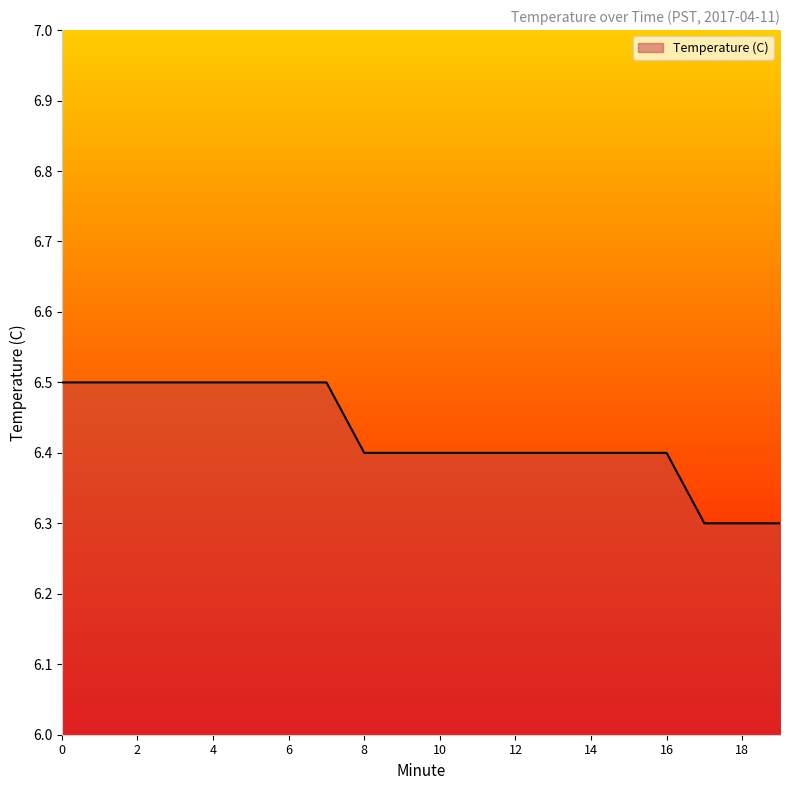

What is the greatest value displayed?

6.5